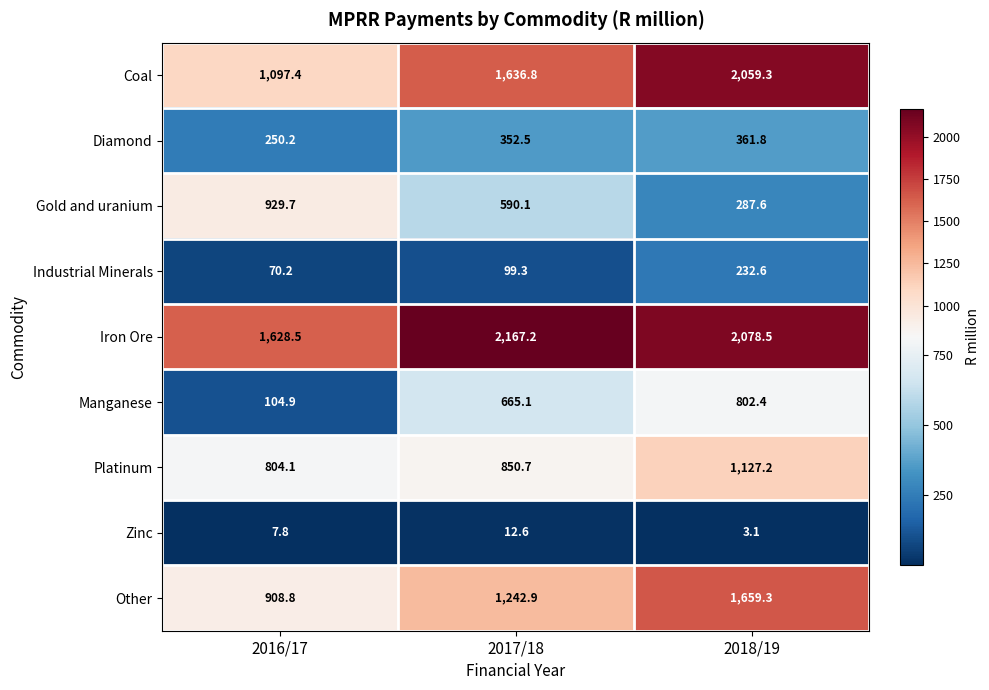

What is the difference between the maximum and minimum values in the Platinum series?

323.1